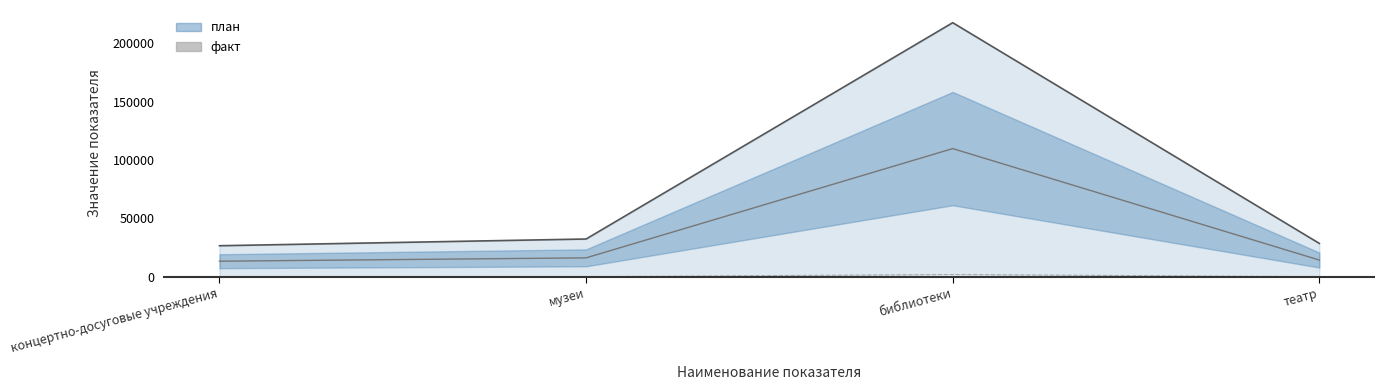

How many values are between 0 and 1868?

4